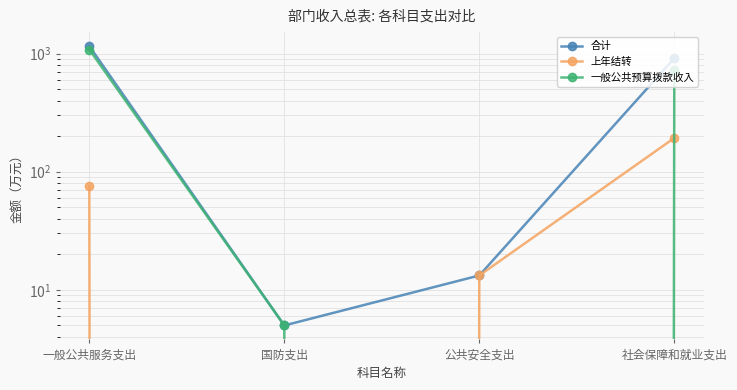

True or false: 合计 and 一般公共预算拨款收入 intersect in this chart.

False